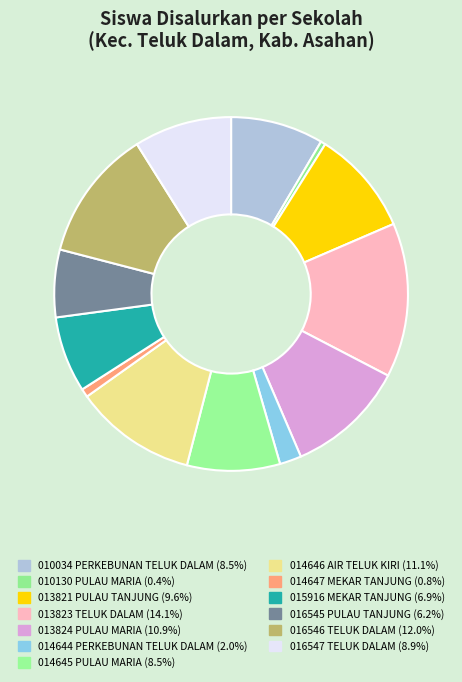

How many slices are in this pie chart?

13